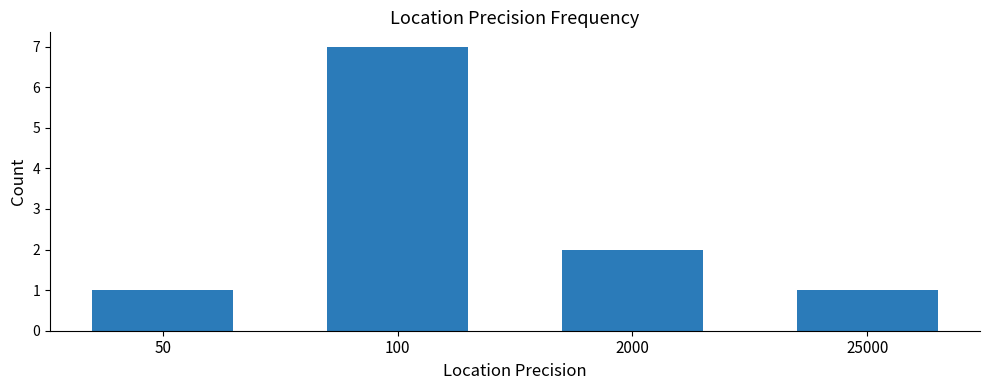

Reading right to left, list all the values displayed in this chart.

25000=1	2000=2	100=7	50=1